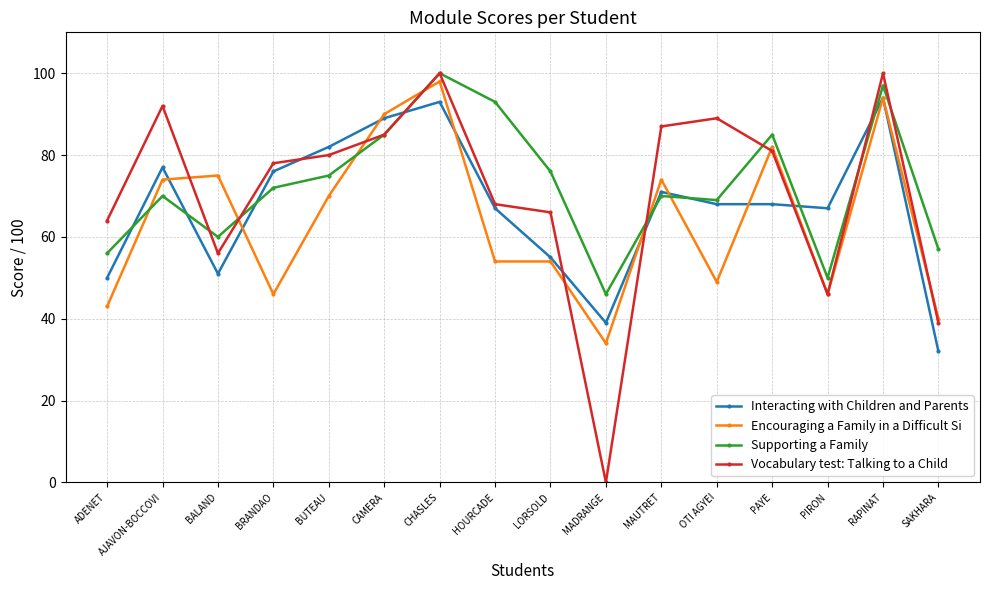

What is the label of the 16th point from the left?

SAKHARA